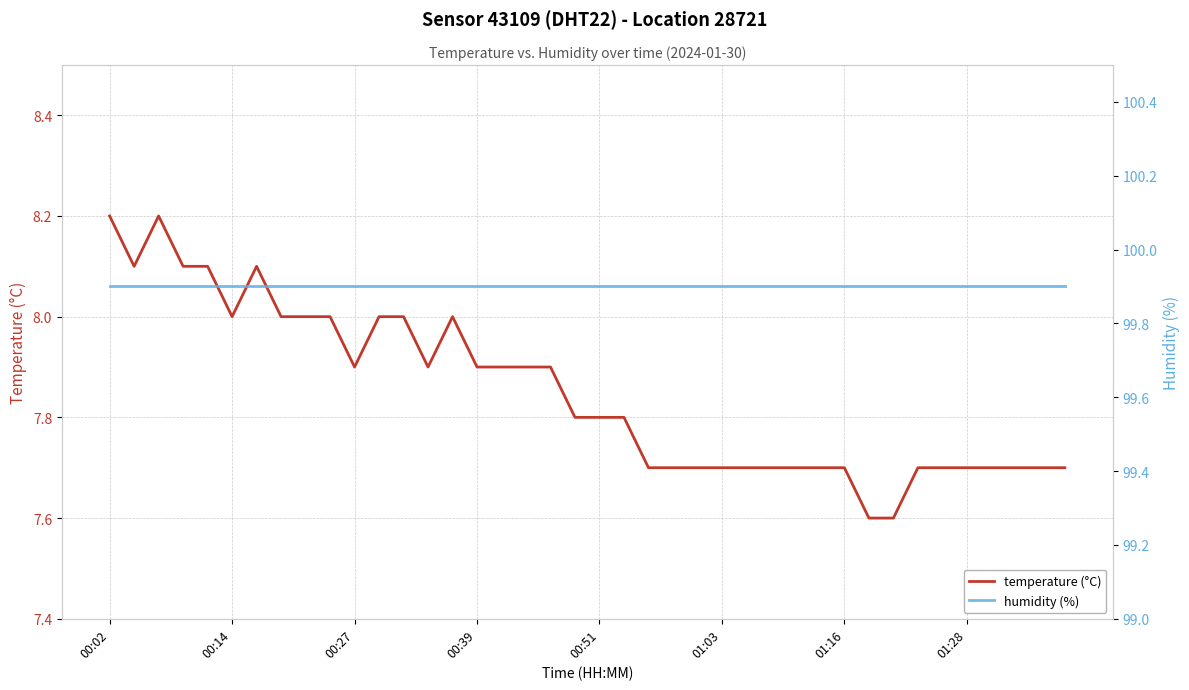

True or false: temperature (°C) and humidity (%) cross at least once.

False